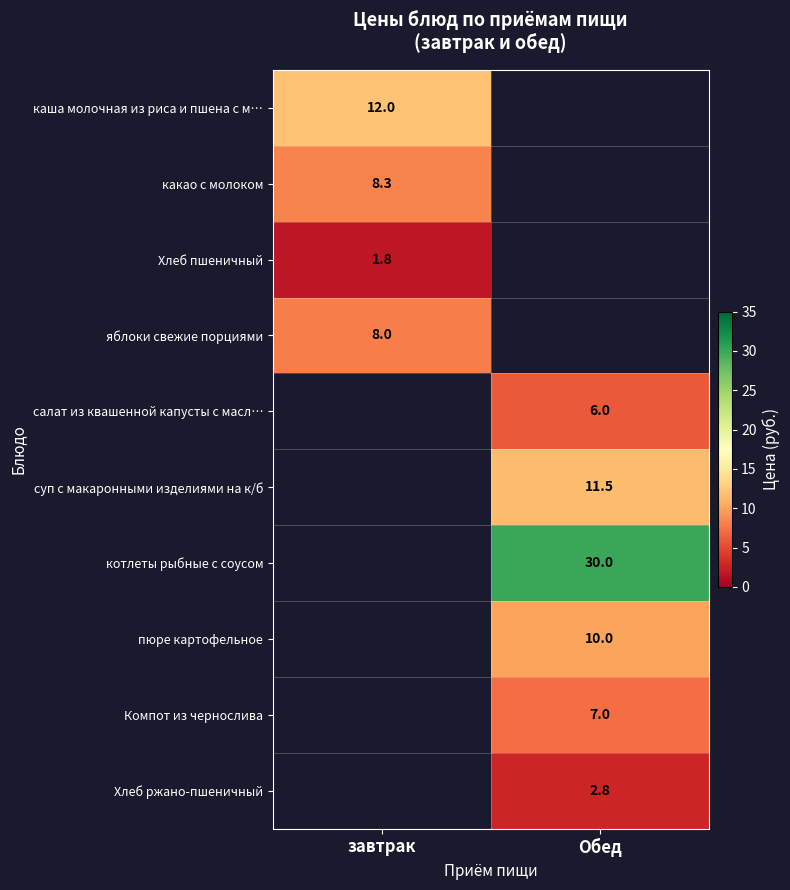

Is it true that каша молочная из риса и пшена с м… equals 12.0 at завтрак?

True